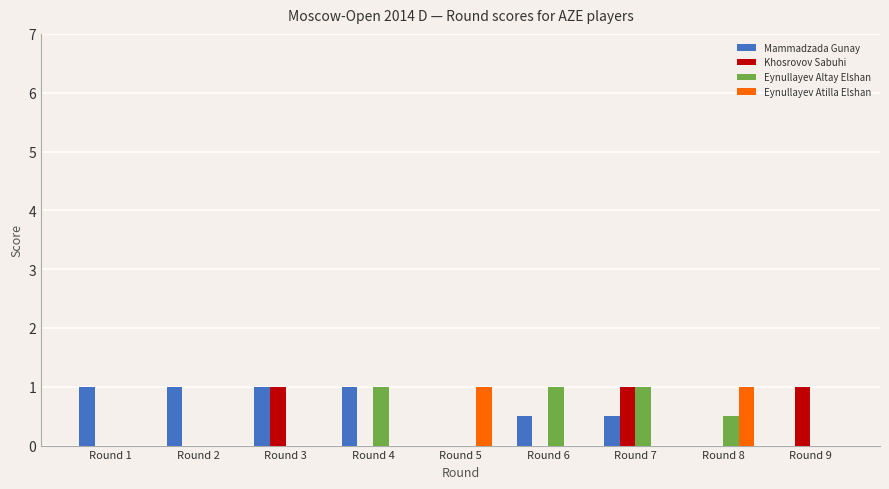

Is the value of Mammadzada Gunay at Round 2 greater than the value of Eynullayev Altay Elshan at Round 2?

Yes